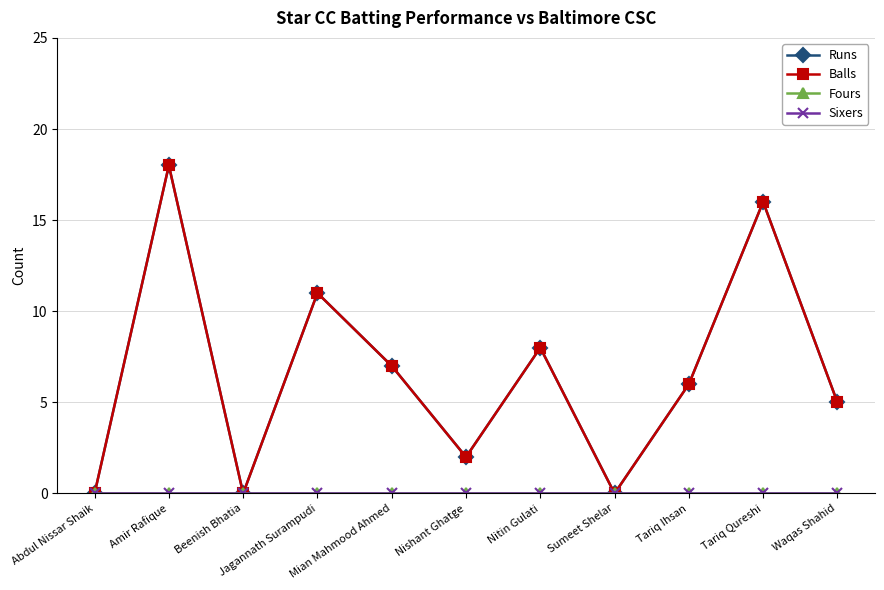

At which category does Balls reach its first local valley?

Beenish Bhatia